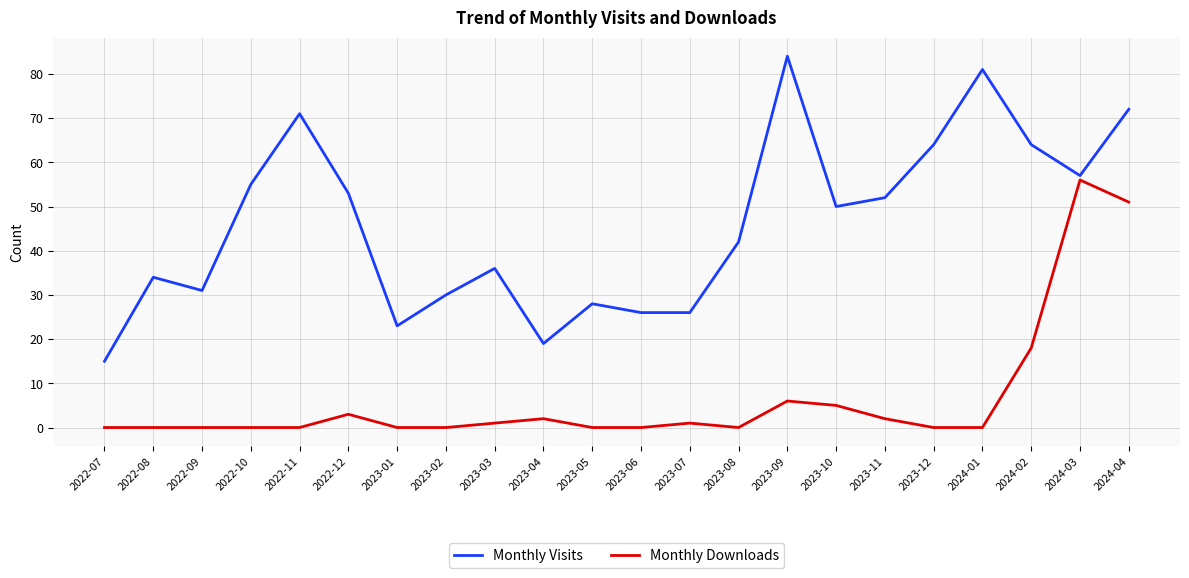

Rank the series by their maximum value, from lowest to highest.

Monthly Downloads, Monthly Visits